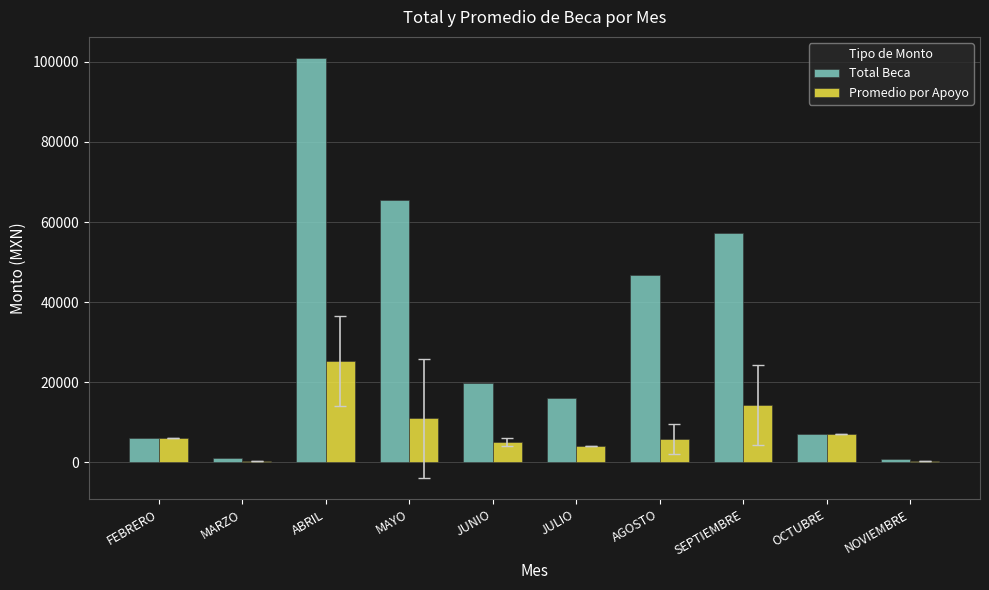

The value of Promedio por Apoyo at OCTUBRE is 10960.7. True or false?

False